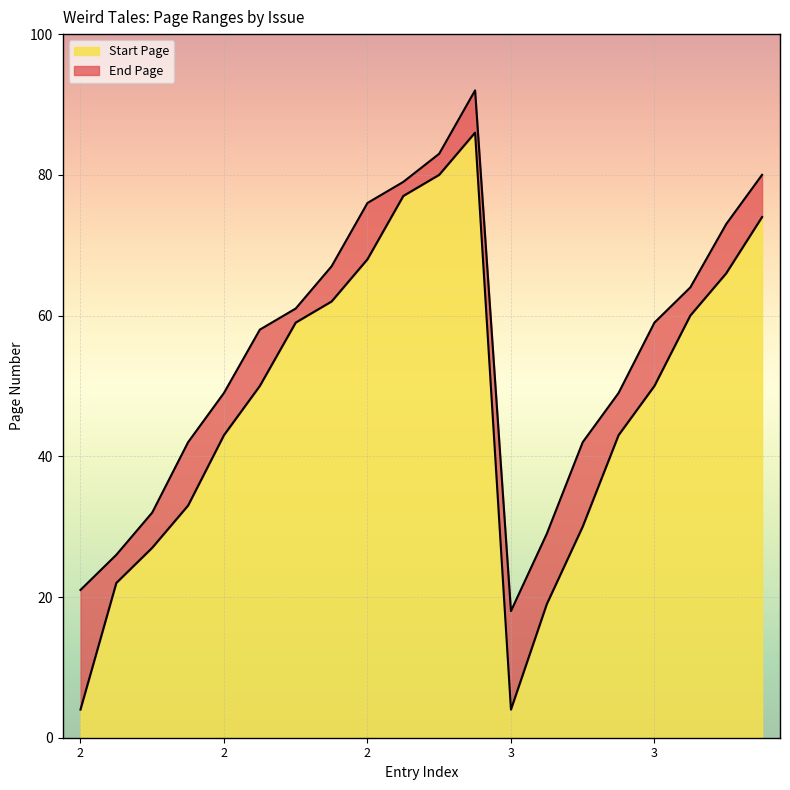

What is the difference between the highest and lowest values at 2?

17